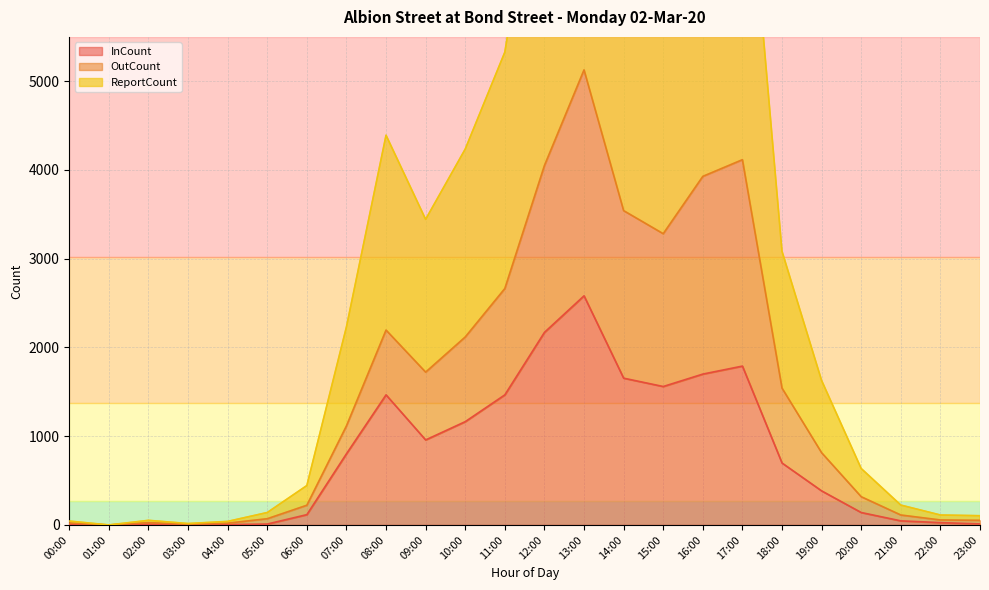

How many interior local valleys does the InCount series have?

3